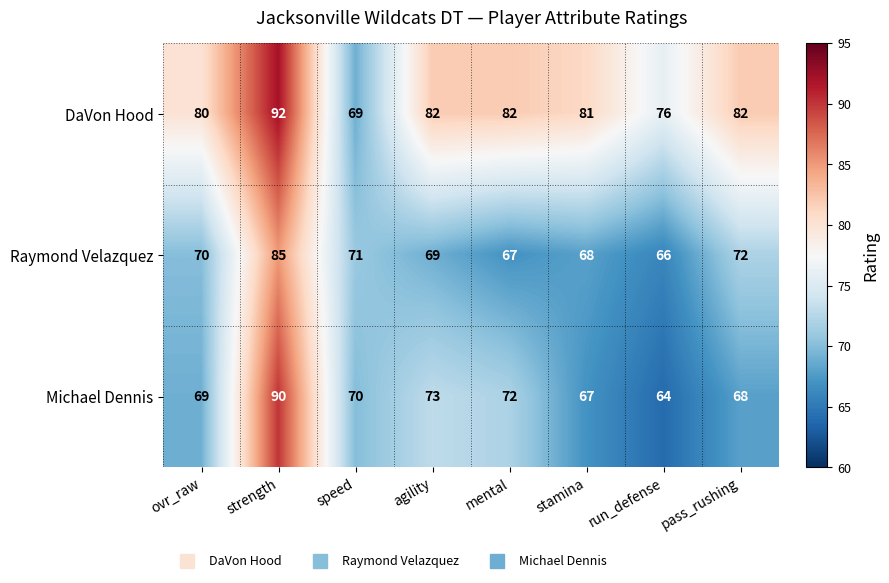

At which label does Michael Dennis reach its peak?

strength